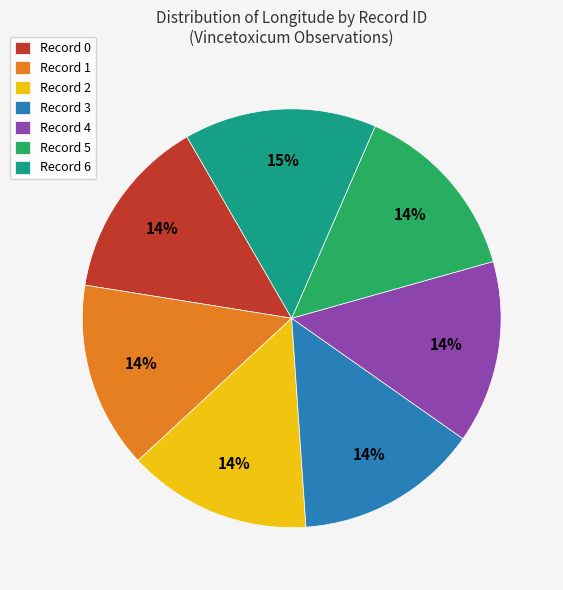

Does Record 5 represent more than half of the total?

No